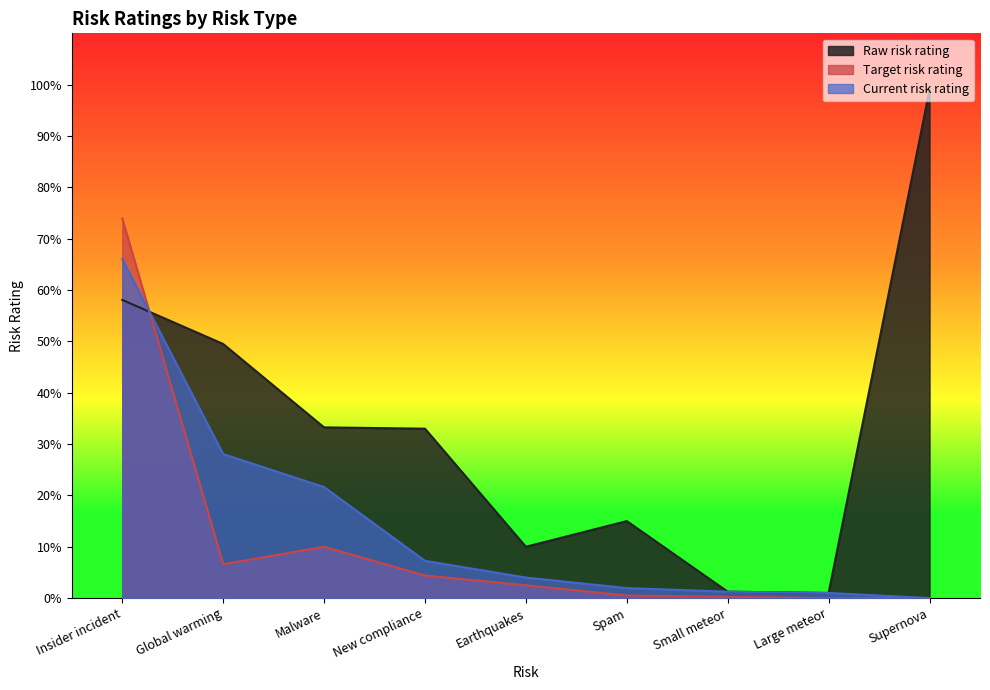

Where is the first local minimum for Raw risk rating?

Earthquakes